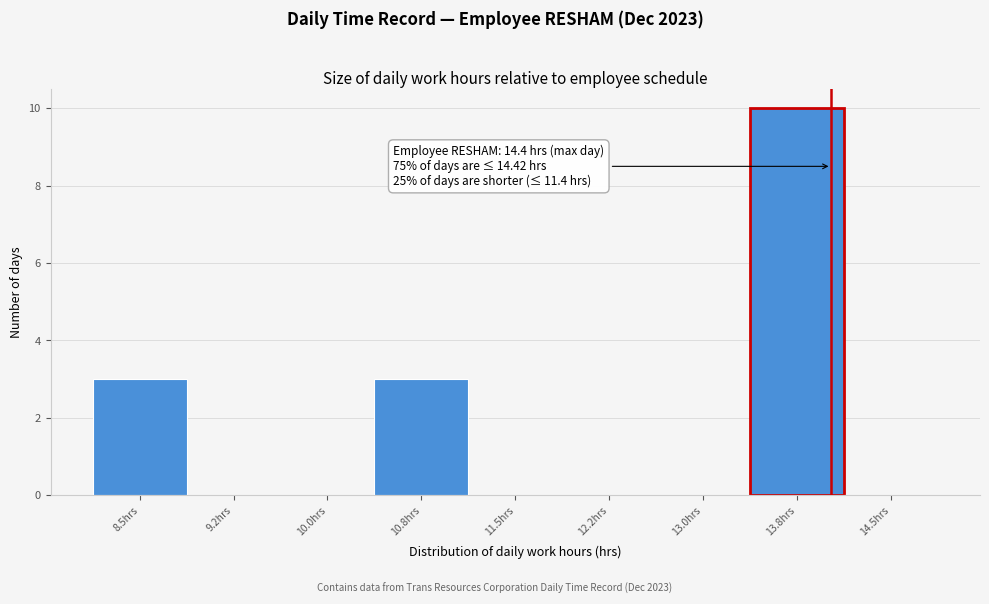

Reading left to right, transcribe all the data shown in this chart.

8.5hrs=3	9.2hrs=0	10.0hrs=0	10.8hrs=3	11.5hrs=0	12.2hrs=0	13.0hrs=0	13.8hrs=10	14.5hrs=0